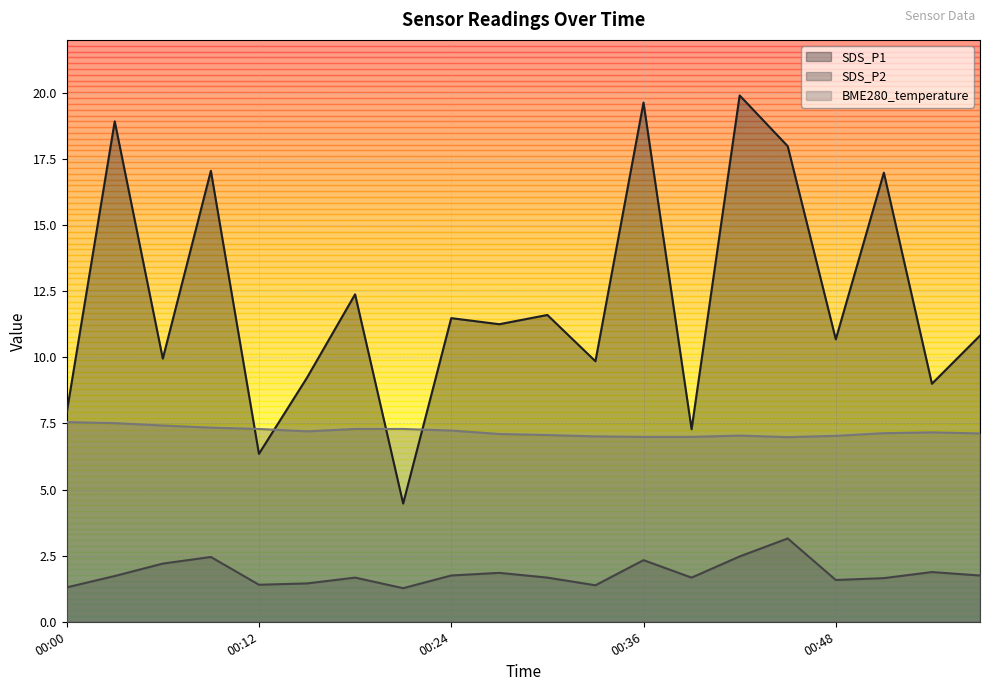

True or false: SDS_P2 has more than 2 points higher than both neighbors.

True